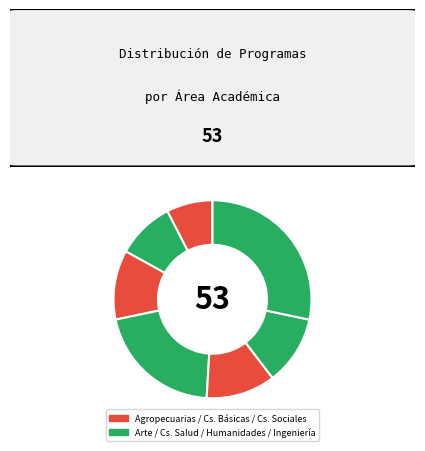

How many segments does this pie chart have?

7